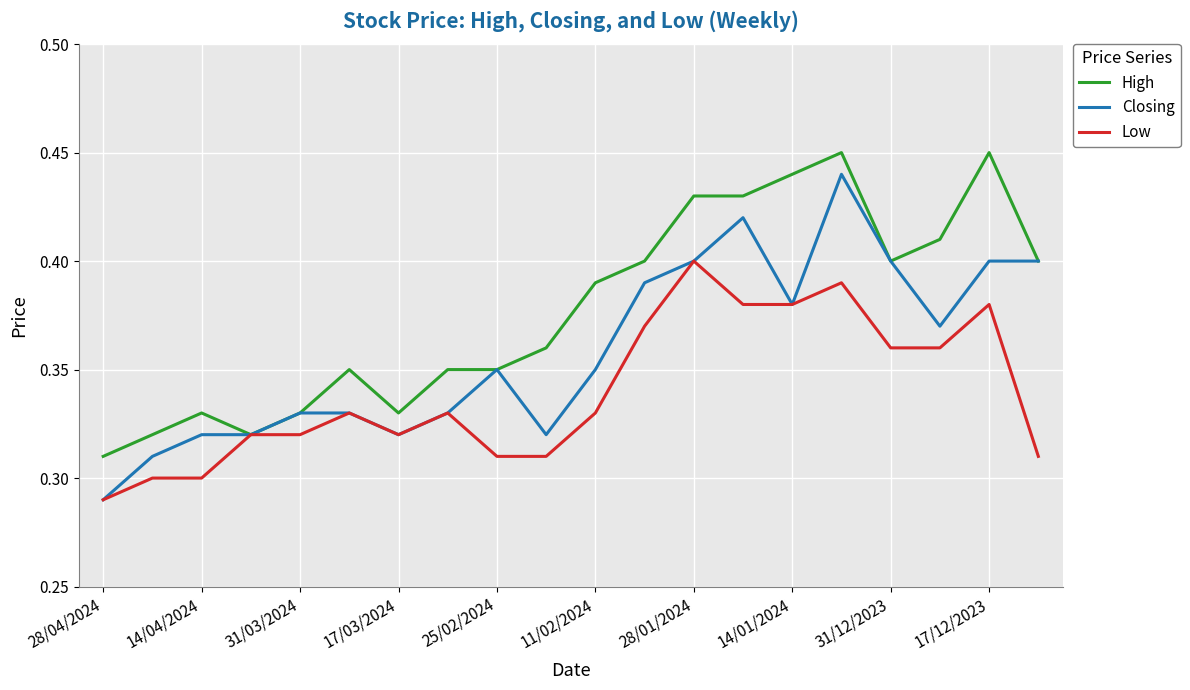

Rank the series by their maximum value, from highest to lowest.

High, Closing, Low